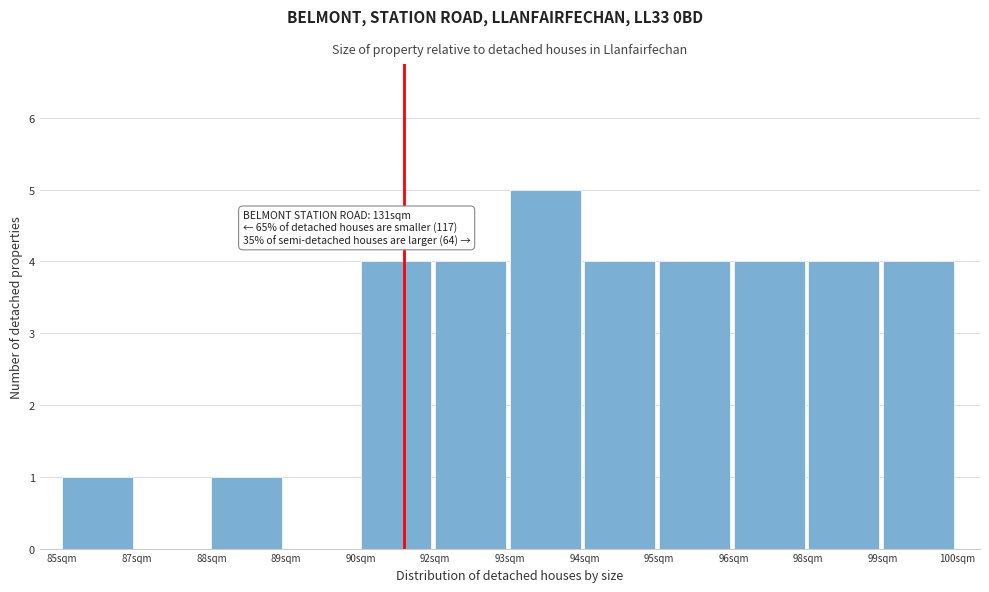

Reading left to right, transcribe all the data shown in this chart.

85sqm=1	87sqm=0	88sqm=1	89sqm=0	90sqm=4	92sqm=4	93sqm=5	94sqm=4	95sqm=4	96sqm=4	98sqm=4	99sqm=4